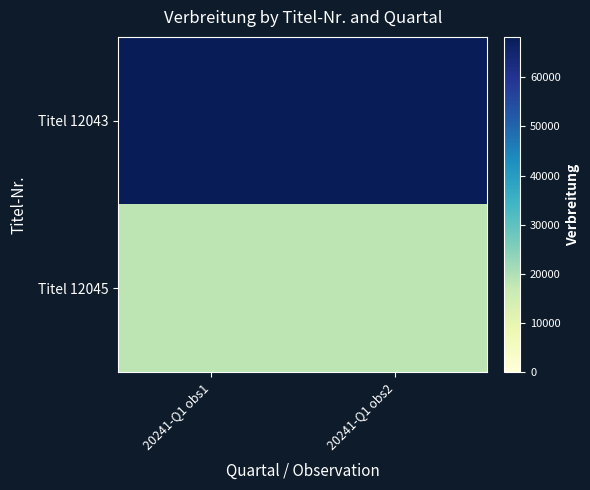

Rank the series by their maximum value, from lowest to highest.

Titel 12045, Titel 12043